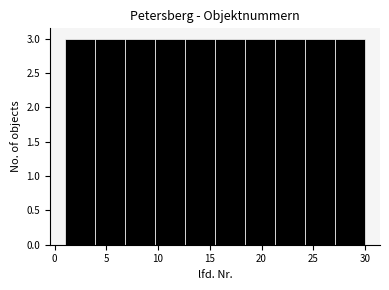

What is the height of the bar covering 21.3 to 24.2 on the x-axis? Neither the bar edges nor the heights are printed on the chart, so give them approximately, as read against the axes.

3